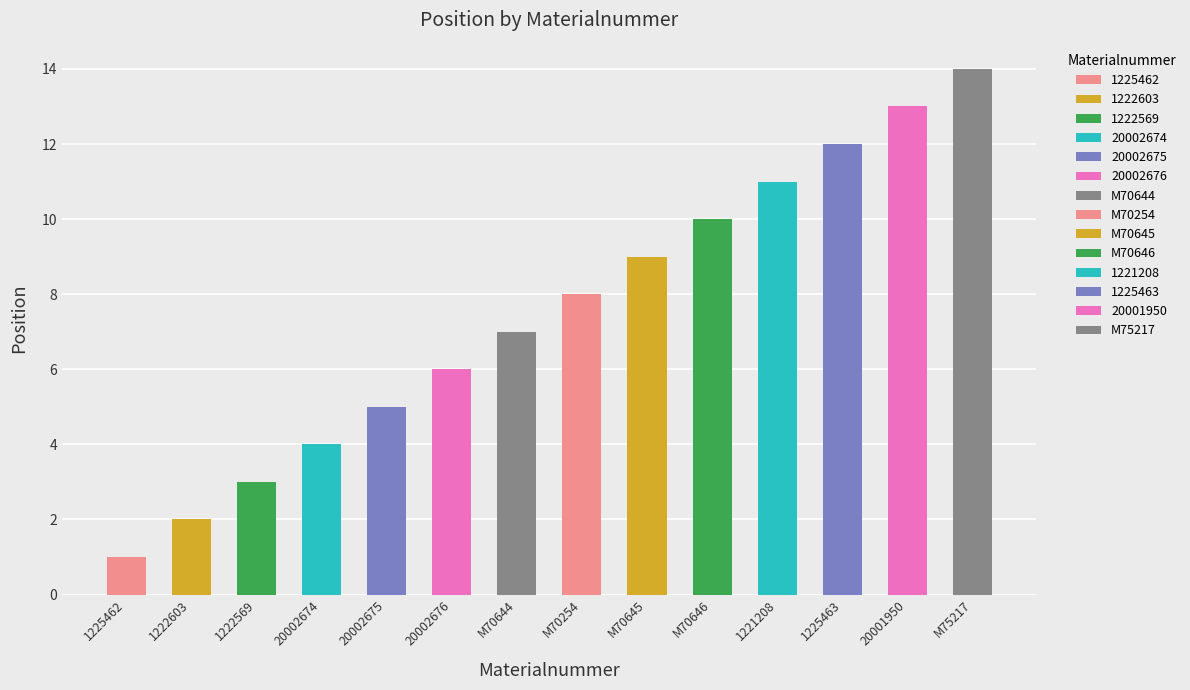

What is the difference between the maximum and minimum values?

13